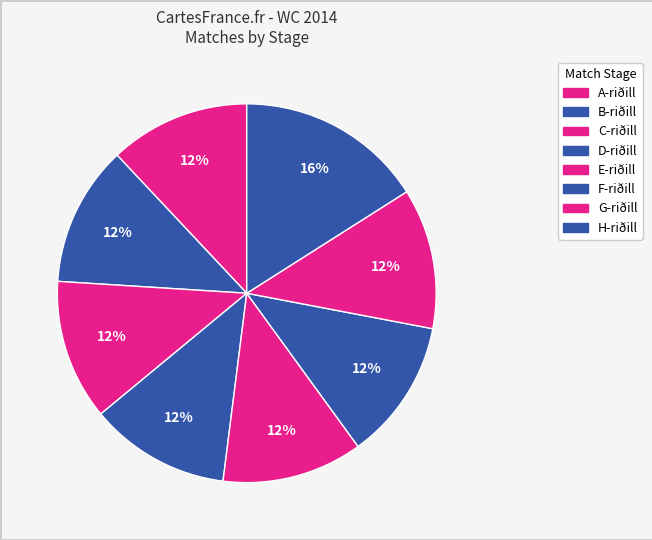

How many segments does this pie chart have?

8